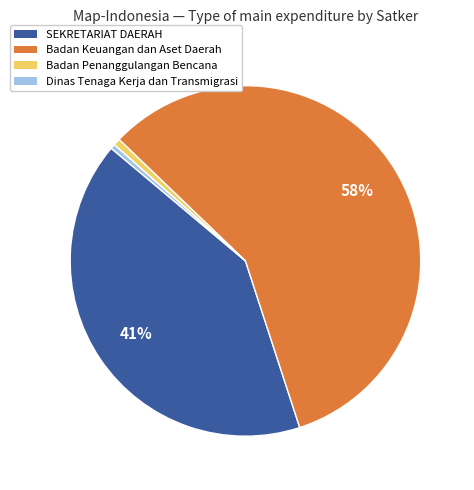

How many segments does this pie chart have?

4